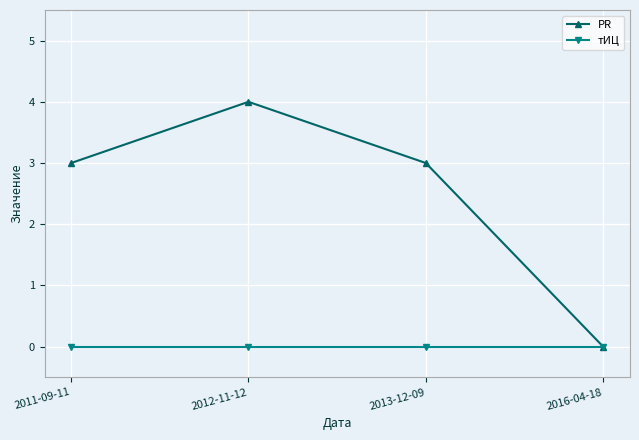

What are all the series names shown in the legend?

PR, тИЦ